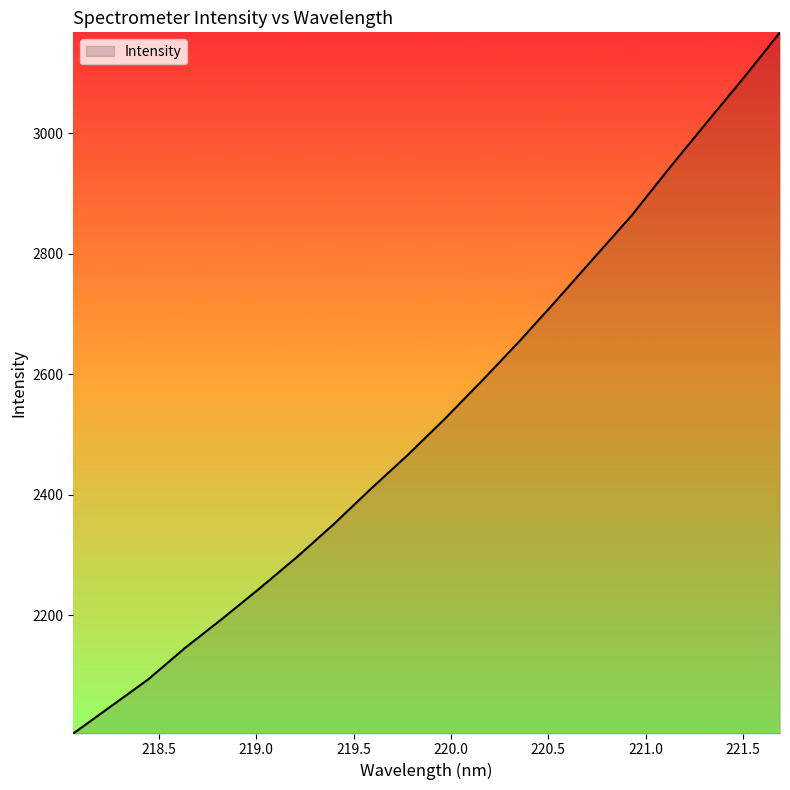

Does the chart display data point markers on the line(s)?

No